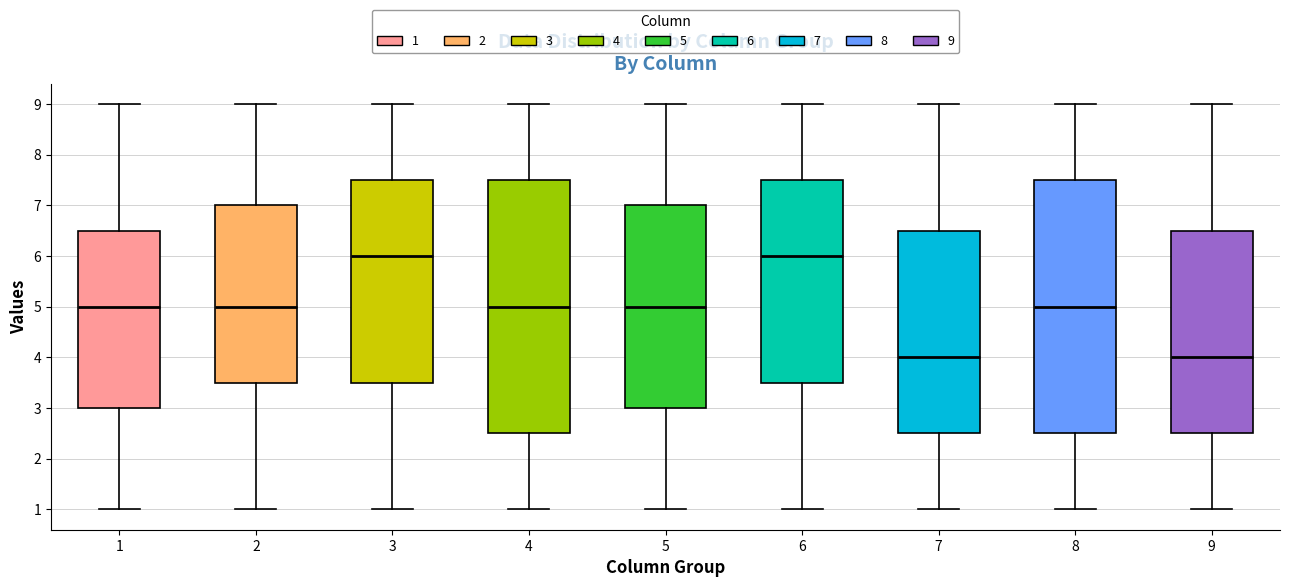

Where is the upper edge of the box at x = 7 on the y-axis? The values are not printed on the chart, so give them approximately, as read against the axis.

6.5